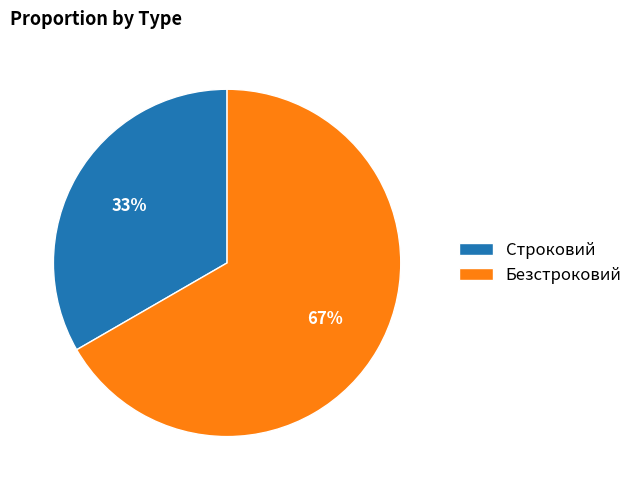

Do Строковий and Безстроковий together represent more than half of the pie?

Yes